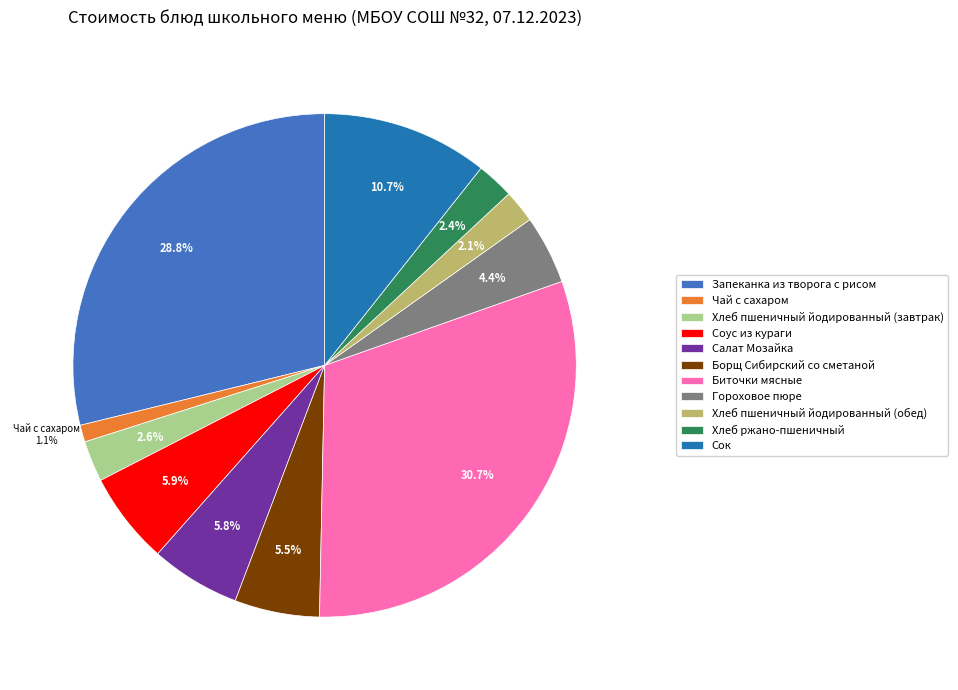

How much of the chart is everything except Борщ Сибирский со сметаной?

94.5%